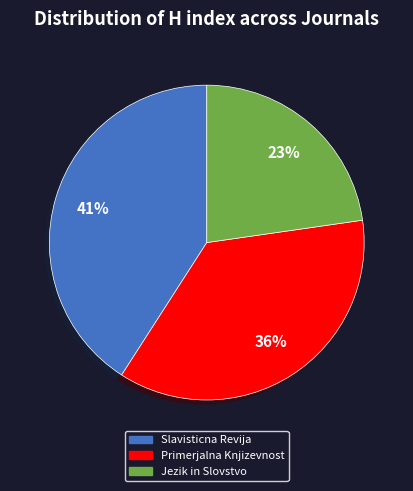

Approximately how many times larger is the value at Slavisticna Revija compared to Jezik in Slovstvo?

1.8